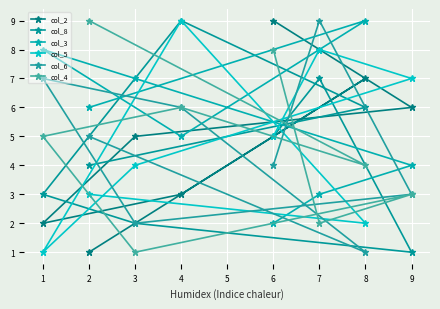

How many times do col_6 and col_2 cross each other?

5